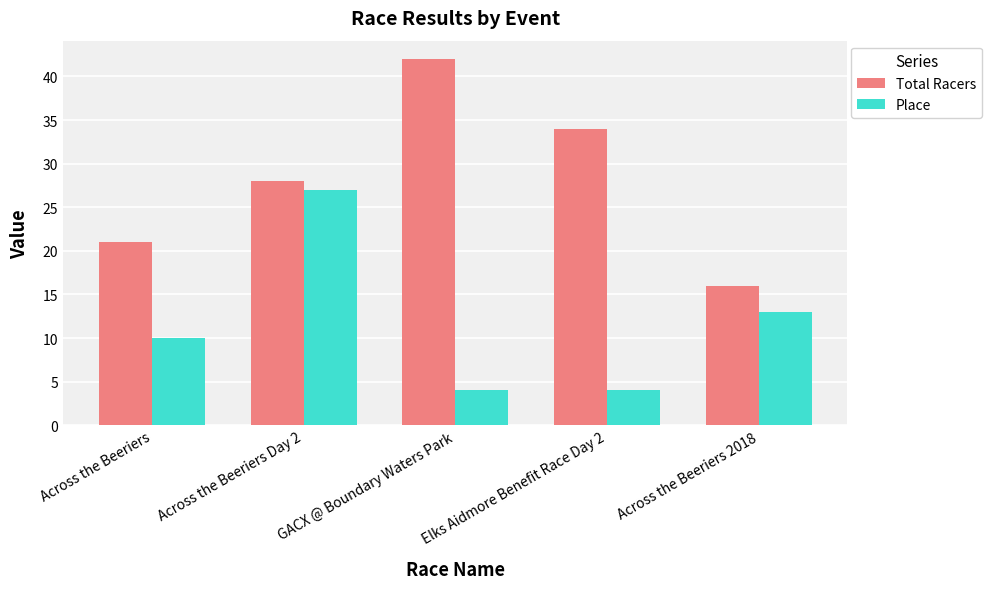

How many bars are there in total?

10